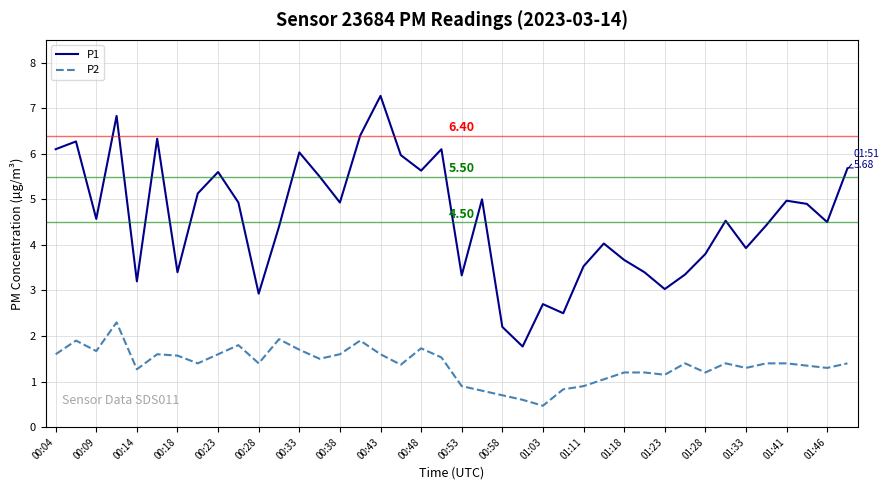

What is the difference between the maximum and minimum values in the P2 series?

1.8